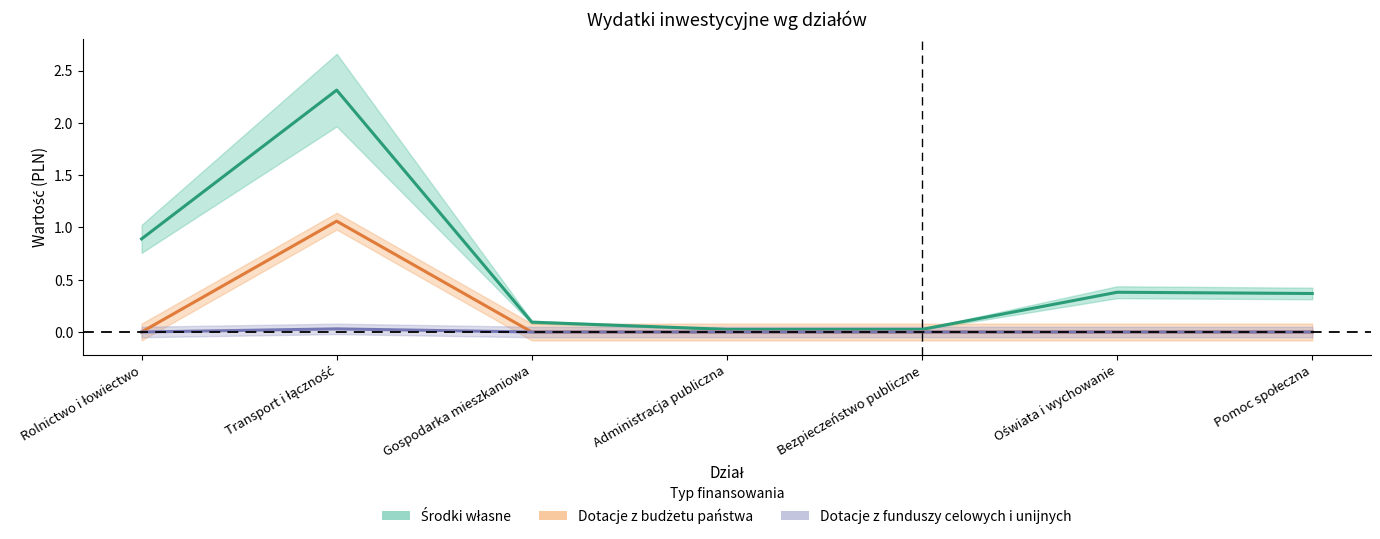

What is the difference between the highest and lowest values at Pomoc społeczna?

0.4